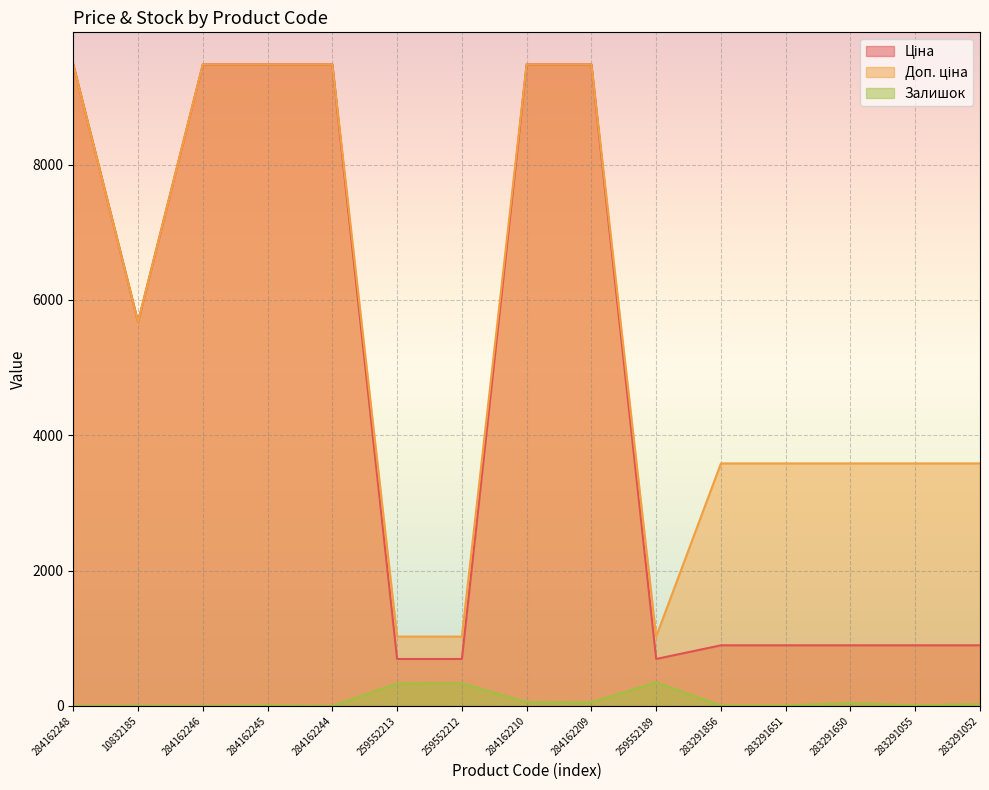

What is the approximate value of Ціна at 283291651?

895.9